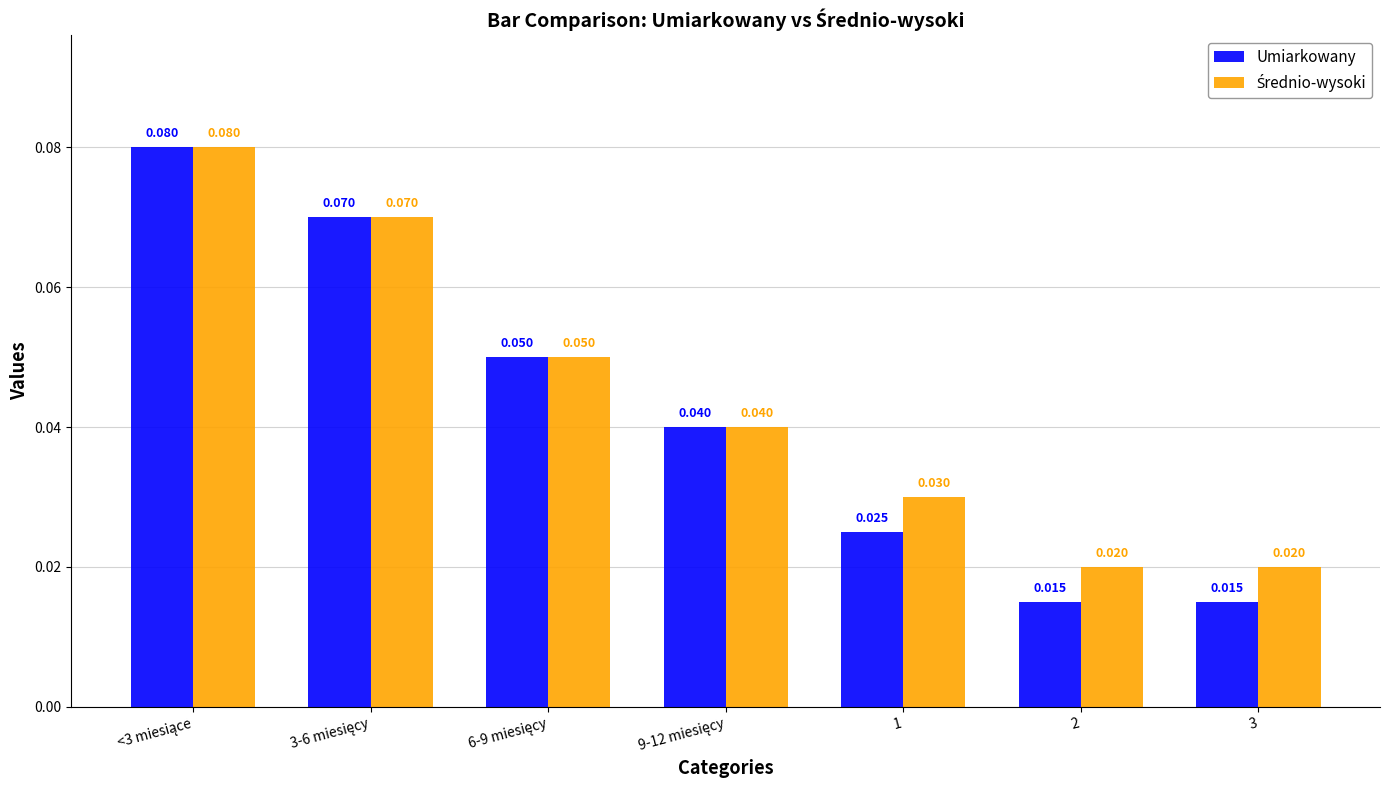

How many series are shown in this chart?

2